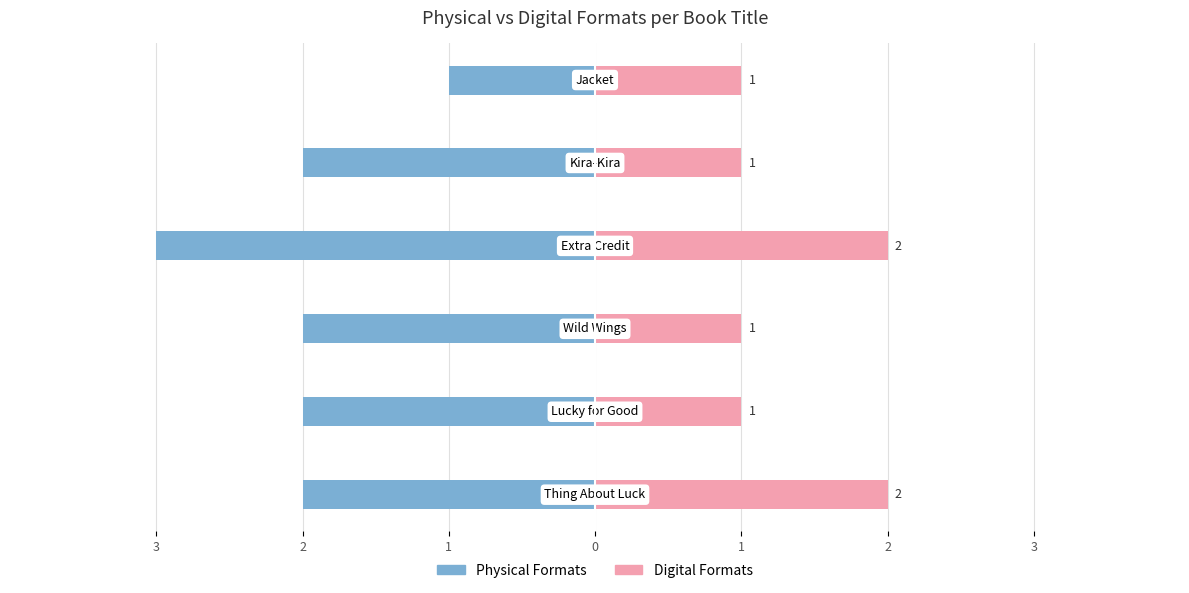

True or false: Digital Formats has a value of 1 at 2.

True